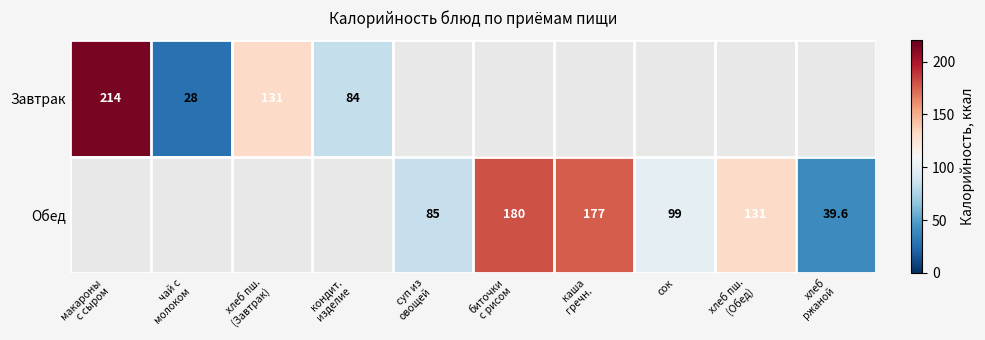

True or false: Обед has a value of 140.6 at сок.

False